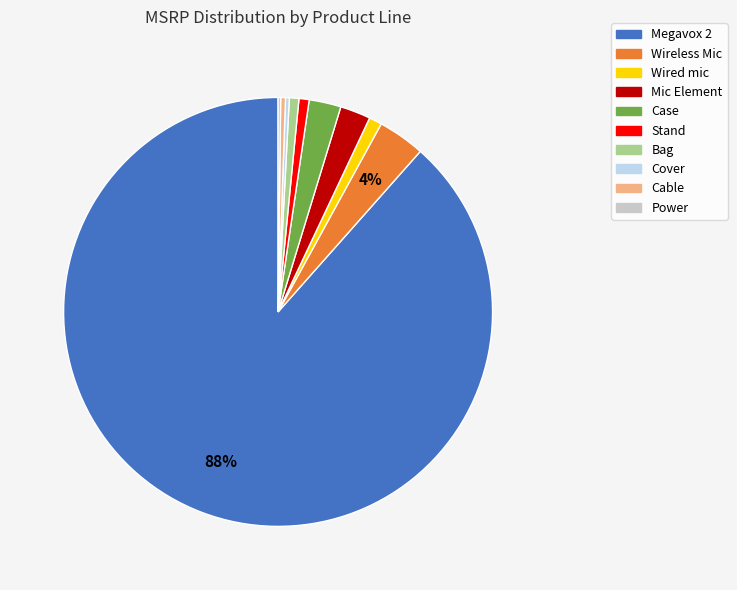

To the nearest percent, what portion does Stand represent?

1%